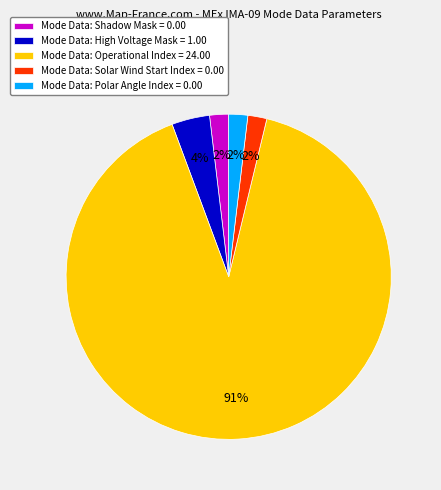

Between Mode Data: Shadow Mask = 0.00 and Mode Data: Operational Index = 24.00, which is larger?

Mode Data: Operational Index = 24.00